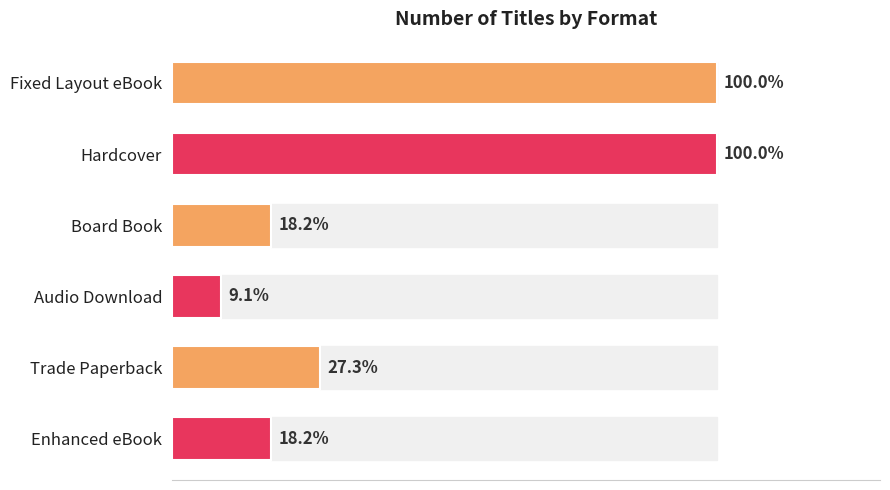

Are the bars horizontal?

Yes